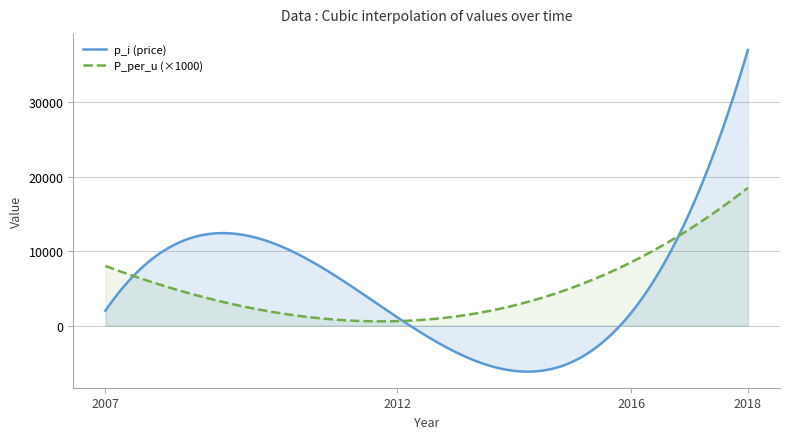

What is the minimum value shown in the chart?

-6181.2